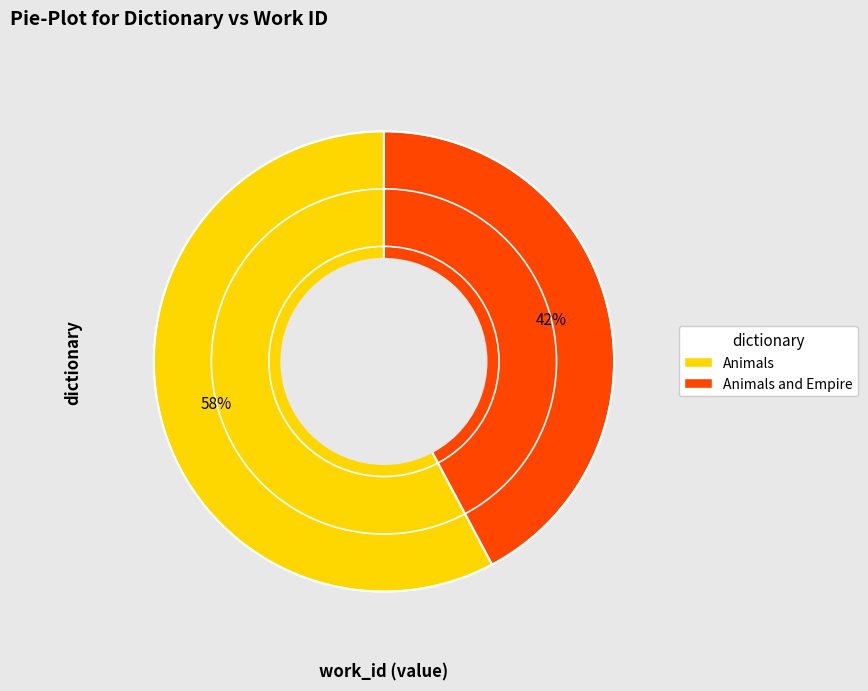

Is there any slice that represents more than half of the pie?

Yes